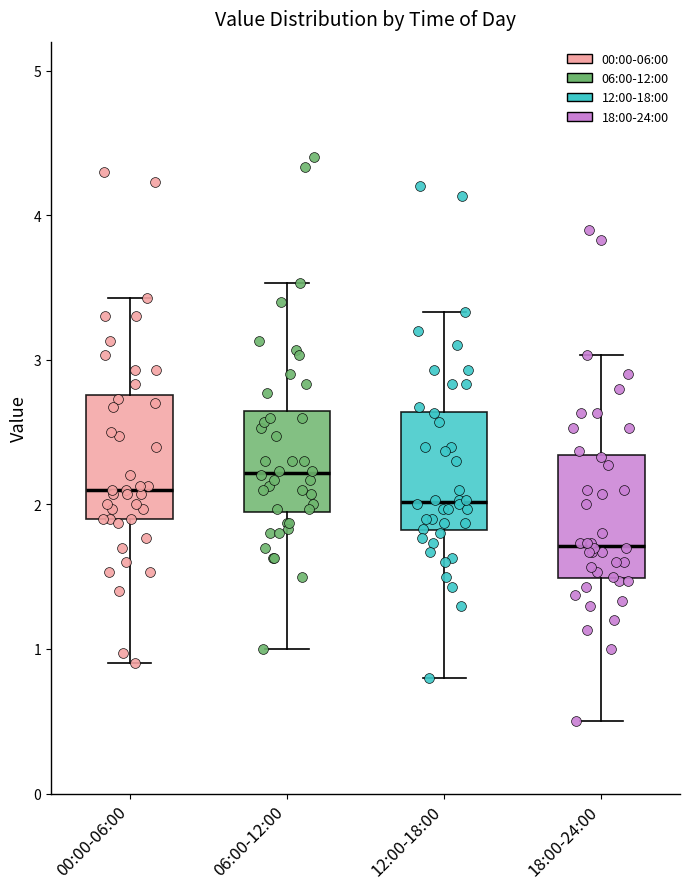

Reading left to right, transcribe this box plot: for each box, give where its median line is, the range the box spans, and where its two whiskers end, as read against the y-axis. The values are not printed on the chart, so give them approximately, as read against the axis.

00:00-06:00: median 2.1, box 1.9 to 2.8, whiskers 0.9 to 3.4
06:00-12:00: median 2.2, box 1.9 to 2.6, whiskers 1.0 to 3.5
12:00-18:00: median 2.0, box 1.8 to 2.6, whiskers 0.8 to 3.3
18:00-24:00: median 1.7, box 1.5 to 2.3, whiskers 0.5 to 3.0